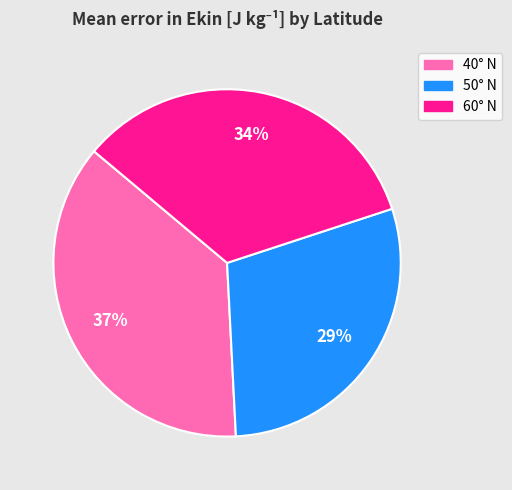

Is it true that 40° N is 37% of the pie?

True